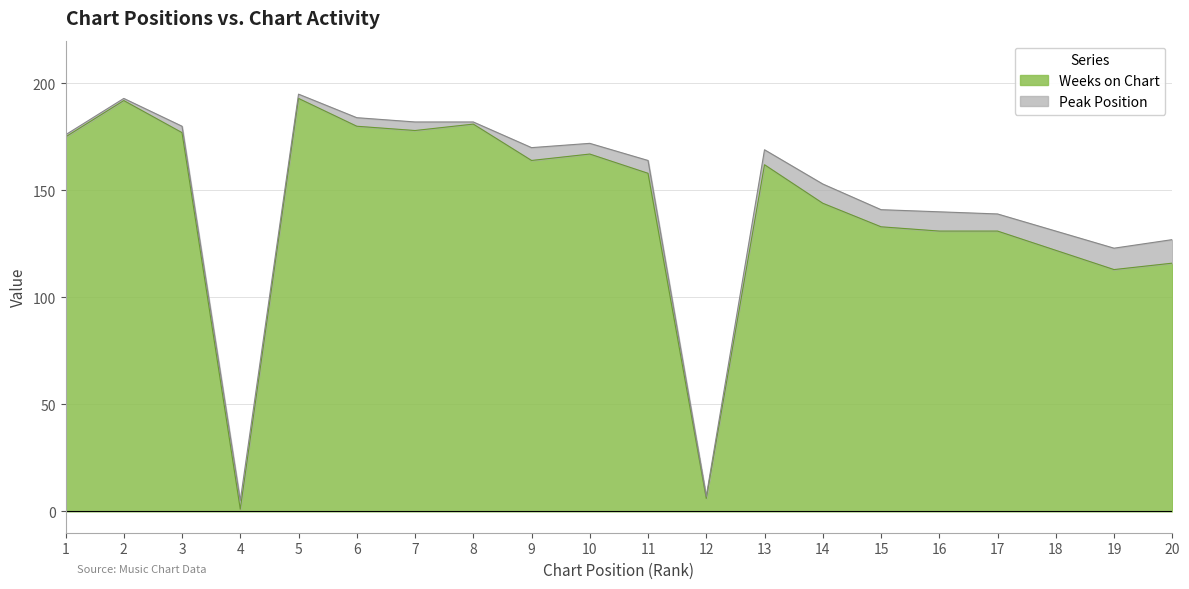

True or false: there are more than 0 points higher than both neighbors.

True